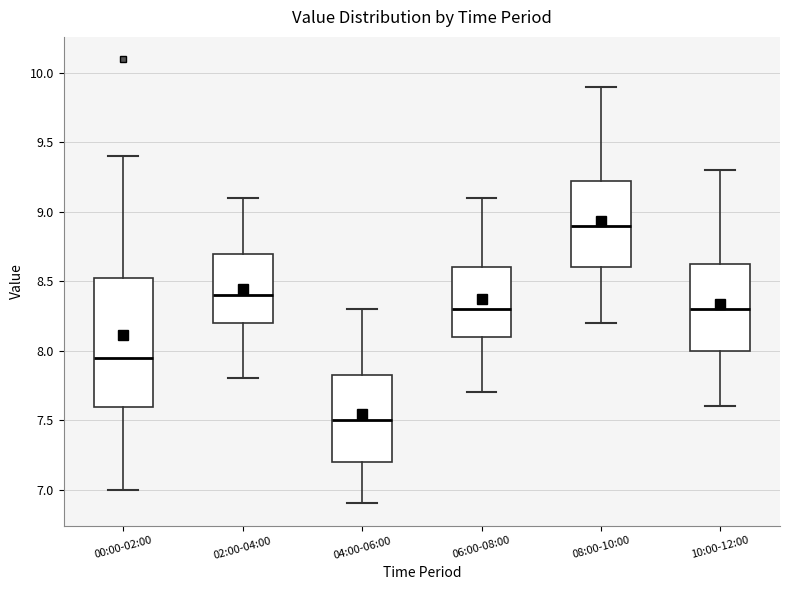

Reading left to right, transcribe this box plot: for each box, give where its median line is, the range the box spans, and where its two whiskers end, as read against the y-axis. The values are not printed on the chart, so give them approximately, as read against the axis.

00:00-02:00: median 7.95, box 7.60 to 8.55, whiskers 7.00 to 9.40
02:00-04:00: median 8.40, box 8.20 to 8.70, whiskers 7.80 to 9.10
04:00-06:00: median 7.50, box 7.20 to 7.85, whiskers 6.90 to 8.30
06:00-08:00: median 8.30, box 8.10 to 8.60, whiskers 7.70 to 9.10
08:00-10:00: median 8.90, box 8.60 to 9.25, whiskers 8.20 to 9.90
10:00-12:00: median 8.30, box 8.00 to 8.65, whiskers 7.60 to 9.30